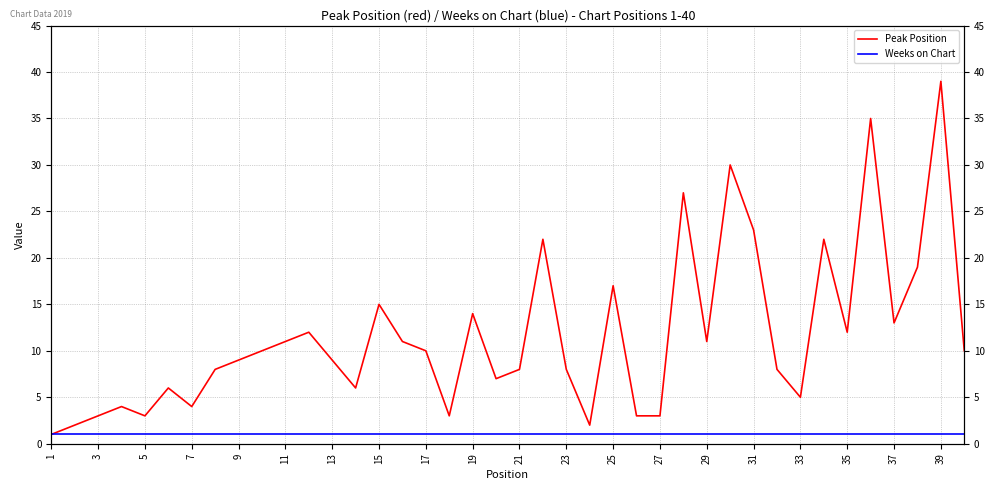

True or false: Peak Position and Weeks on Chart intersect in this chart.

False